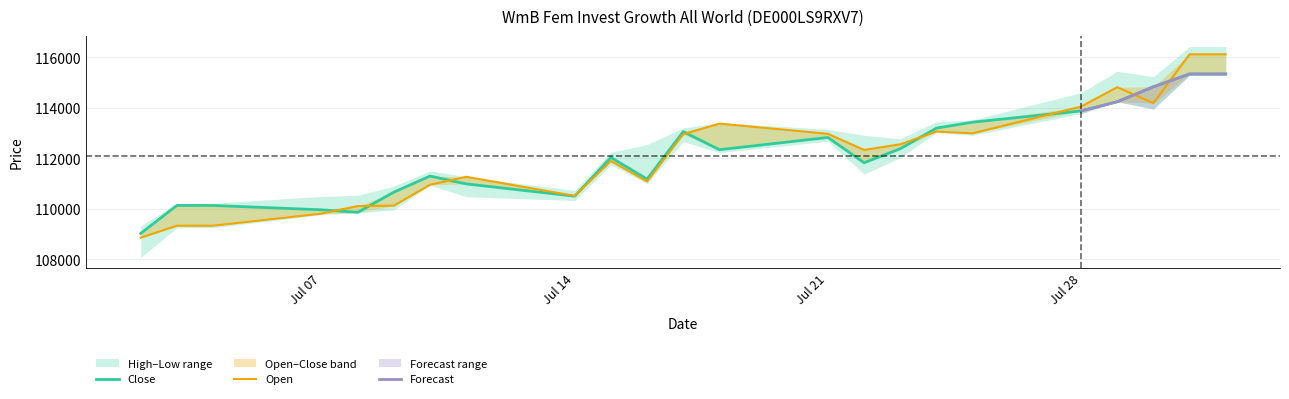

True or false: High has a value of 55346 at 01.08.2025.

False